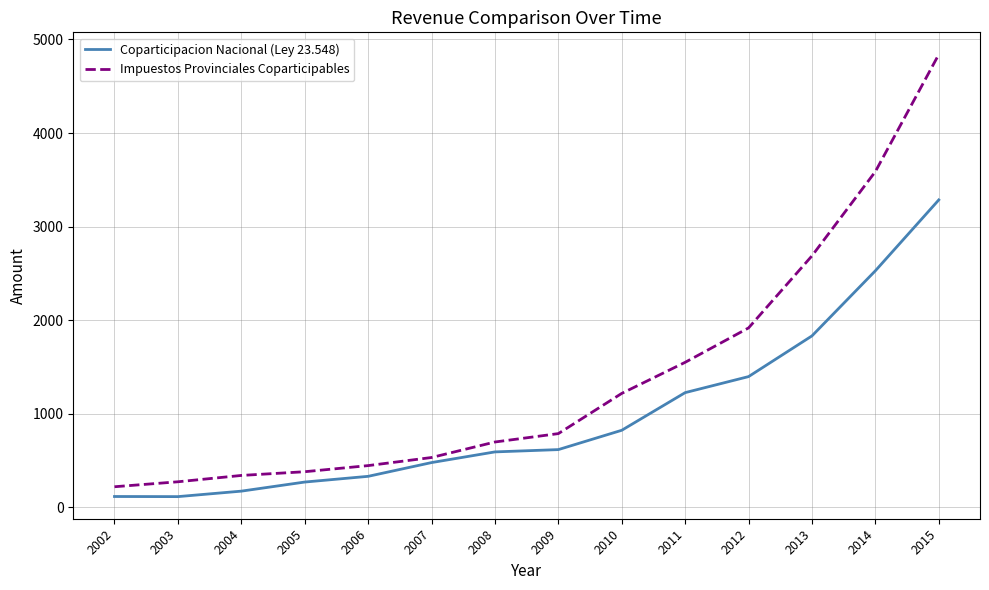

What is the sum of the Coparticipacion Nacional (Ley 23.548) values at 2004 and 2002?

288.0